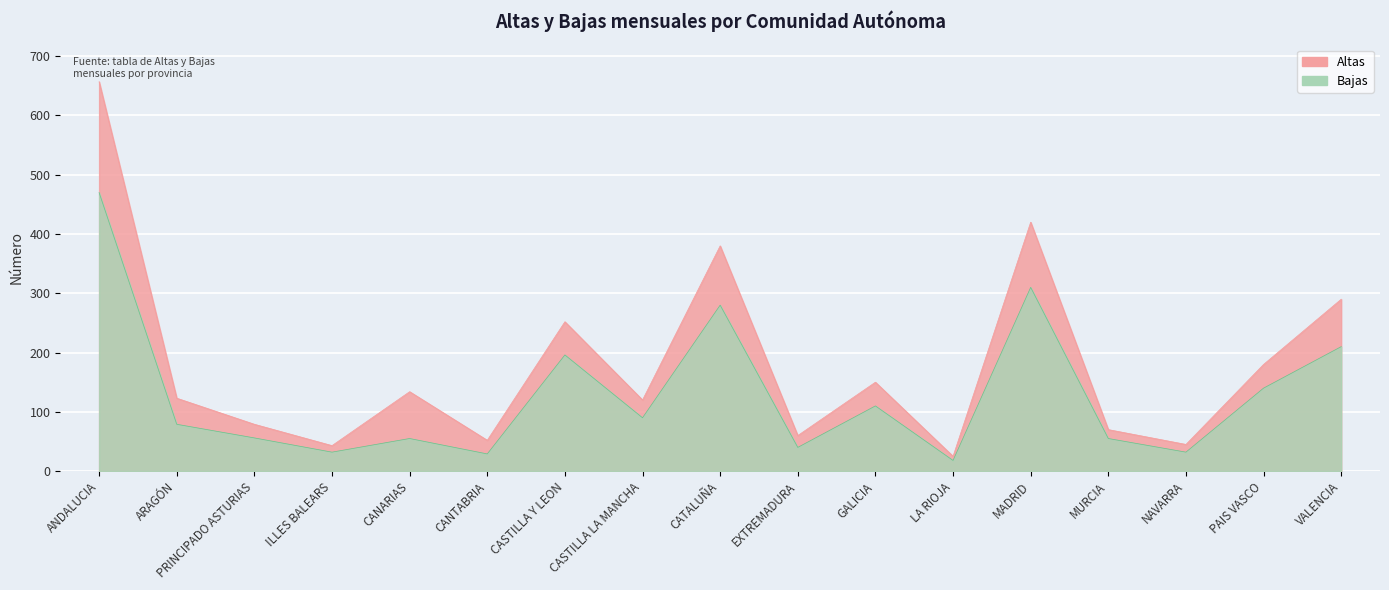

What is the average value of the Altas series?

181